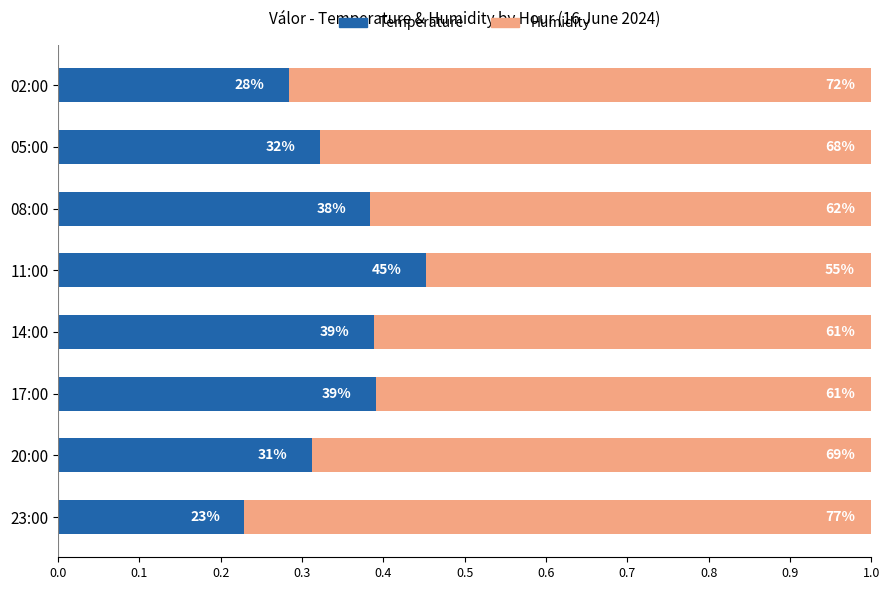

What is the average value of the Humidity series?

0.7